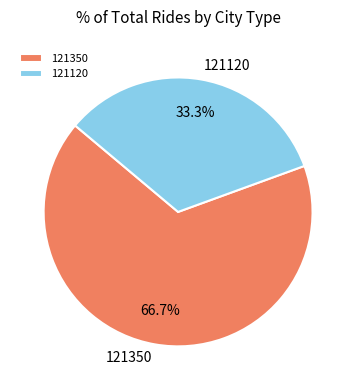

Does any single category account for the majority?

Yes